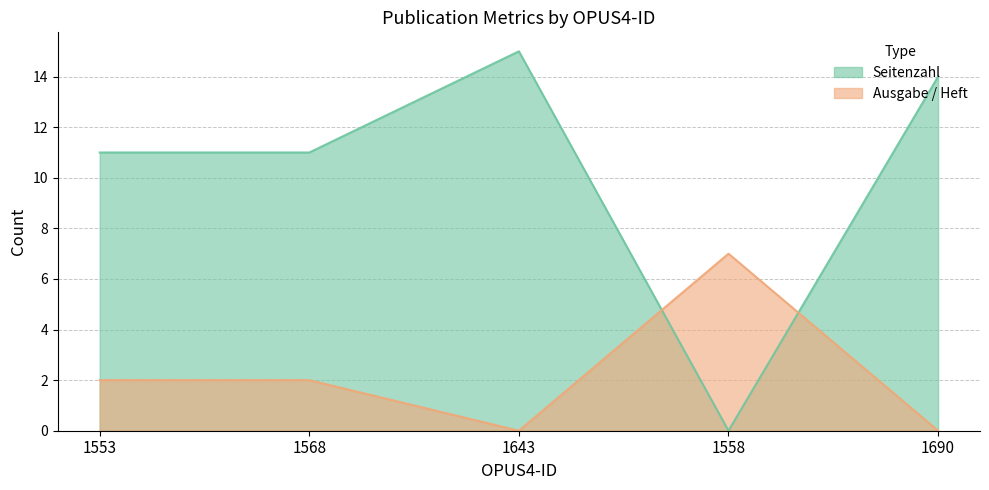

Where is the first local minimum for Ausgabe / Heft?

1643